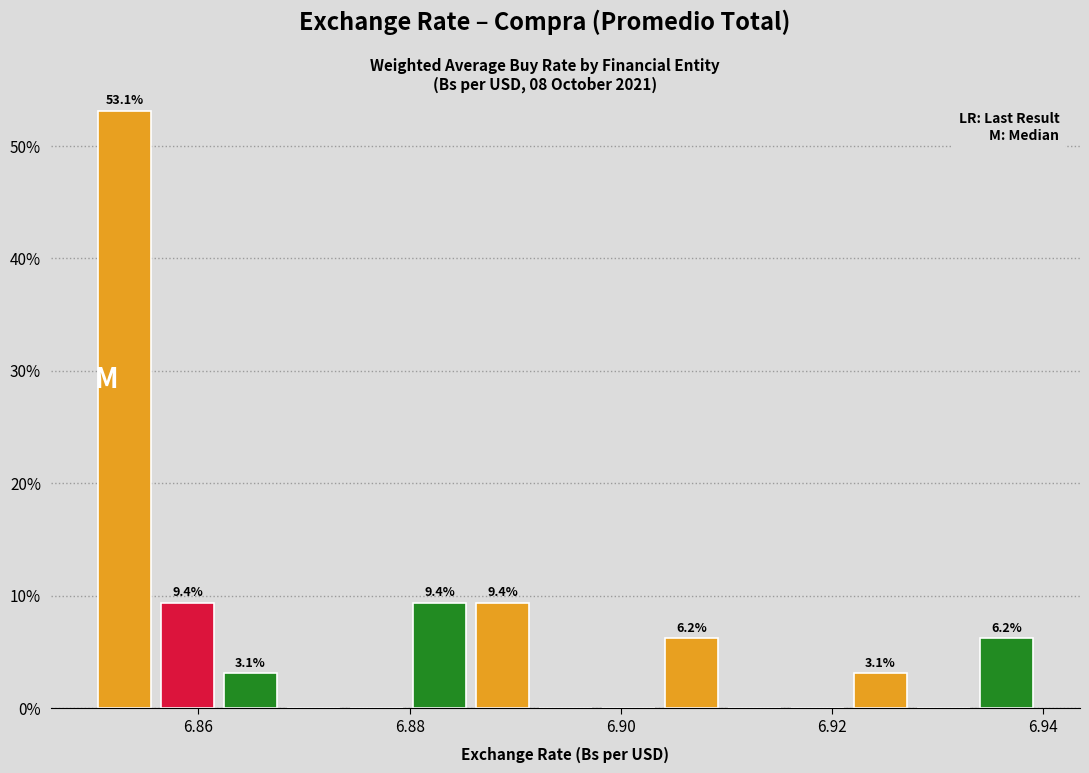

Read against the x-axis, roughly where is the centre of the tallest bar?

6.852